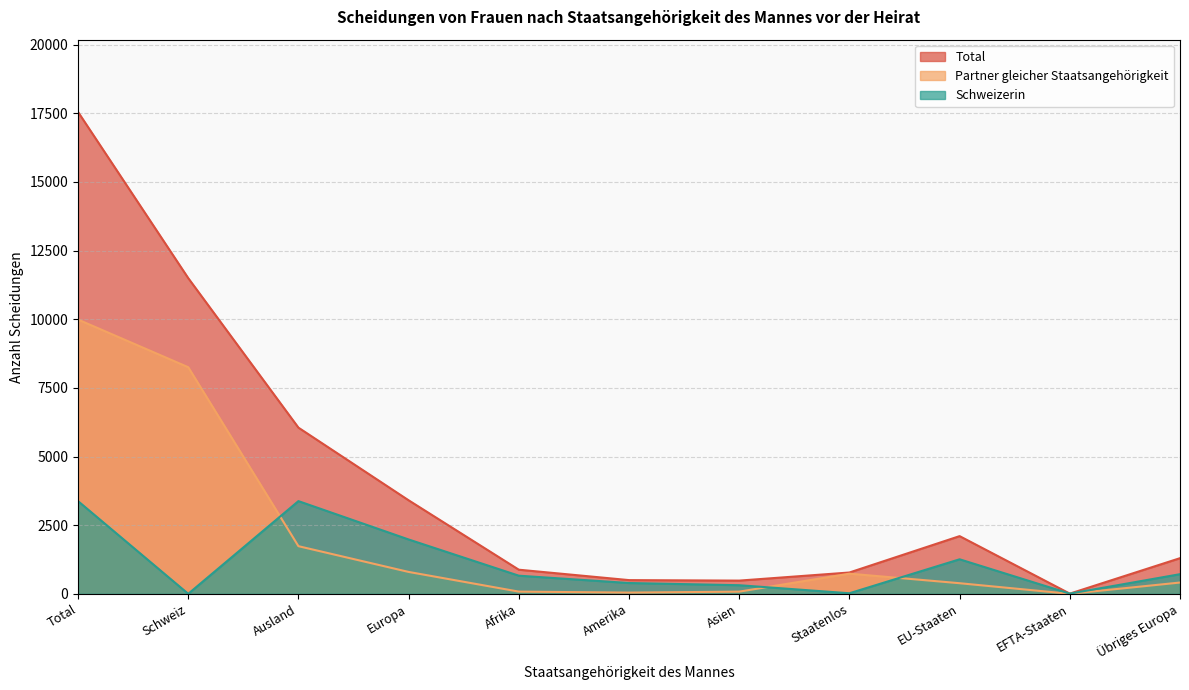

What is the value of the Total point at the 1st from the left?

17550